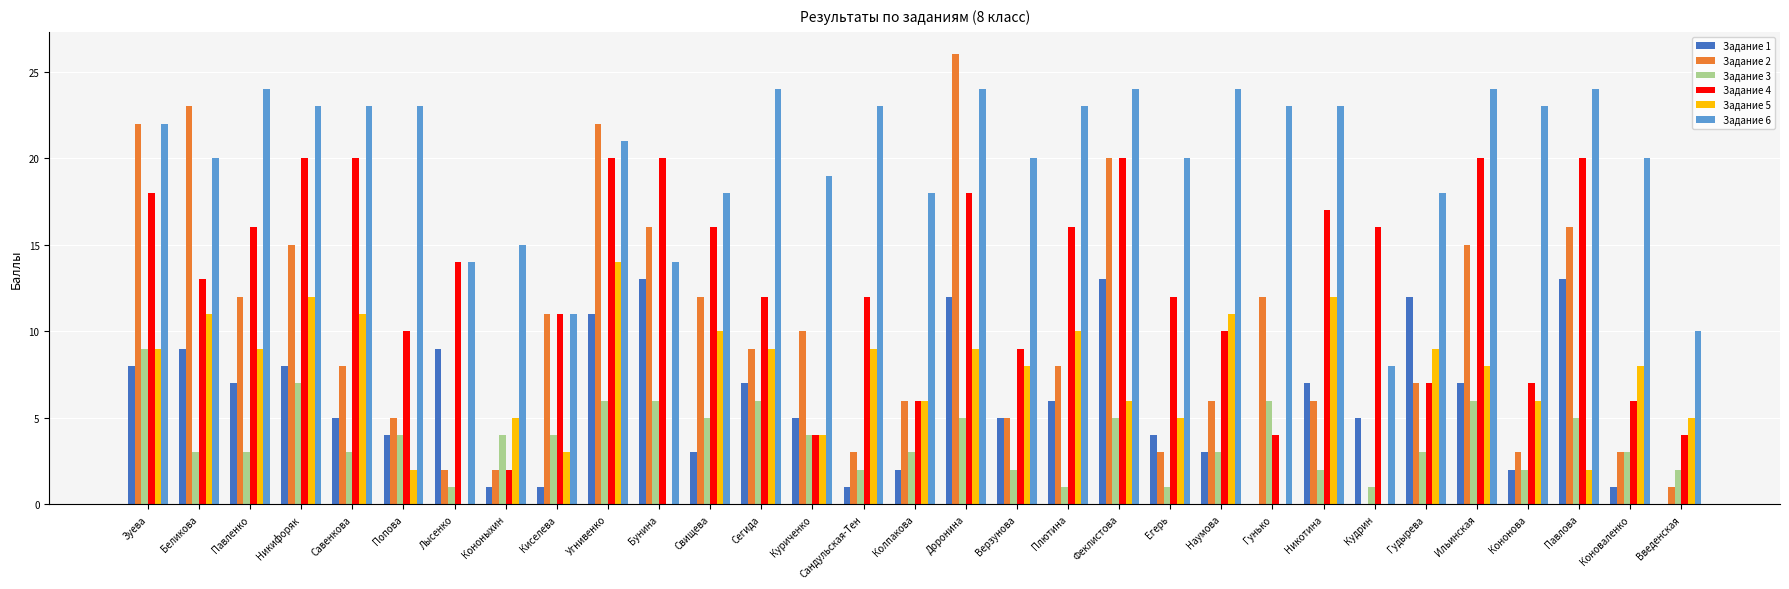

At which category does the chart reach its peak across all series?

Доронина